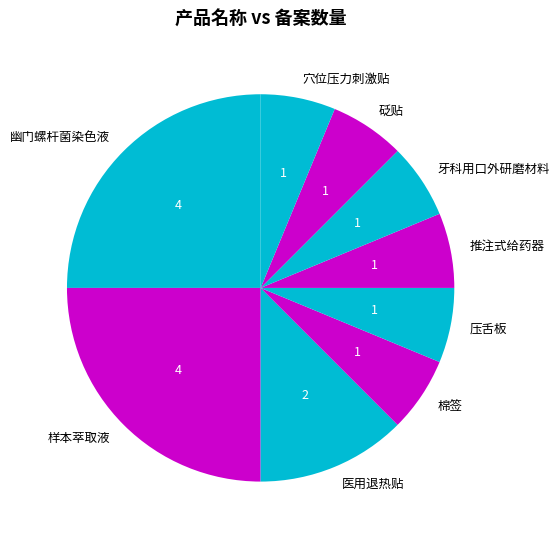

Which has a higher value, 压舌板 or 医用退热贴?

医用退热贴